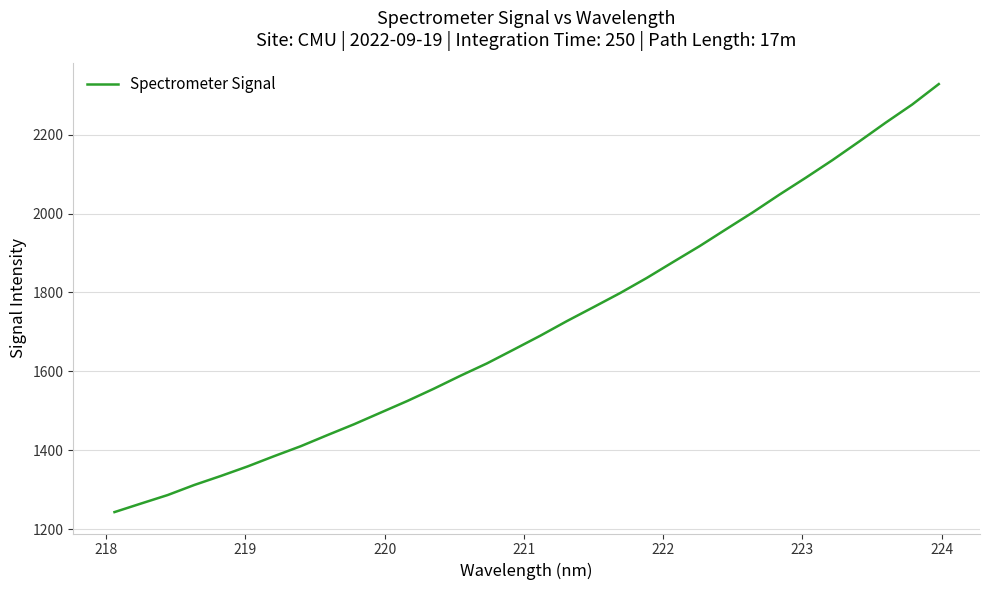

What is the difference between the maximum and minimum values?

1084.9